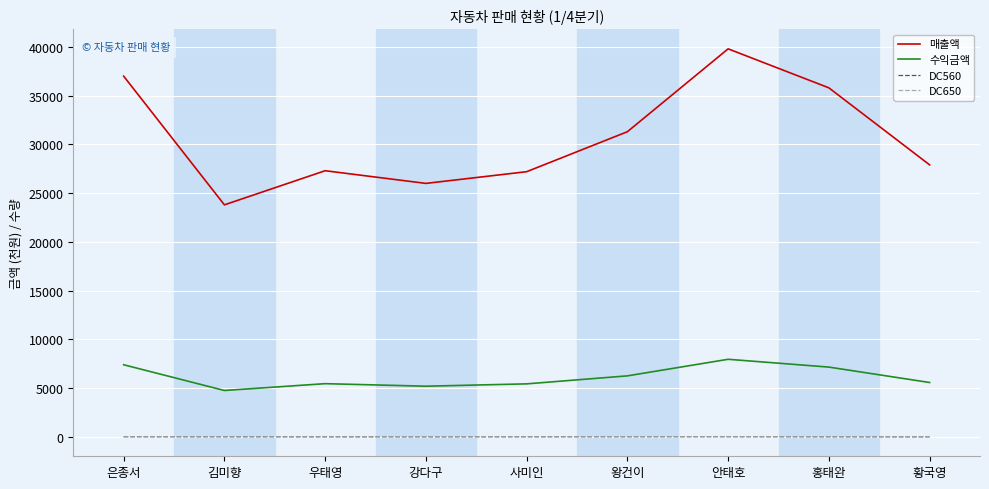

What are all the series names shown in the legend?

매출액, 수익금액, DC560, DC650